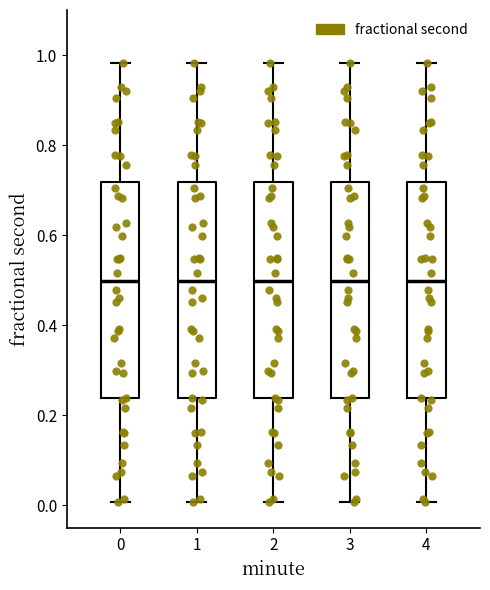

Reading left to right, read every box against the y-axis: the position of its median line, the range the box covers, and the ends of its whiskers. The values are not printed on the chart, so give them approximately, as read against the axis.

0: median 0.50, box 0.24 to 0.72, whiskers 0.00 to 0.98
1: median 0.50, box 0.24 to 0.72, whiskers 0.00 to 0.98
2: median 0.50, box 0.24 to 0.72, whiskers 0.00 to 0.98
3: median 0.50, box 0.24 to 0.72, whiskers 0.00 to 0.98
4: median 0.50, box 0.24 to 0.72, whiskers 0.00 to 0.98